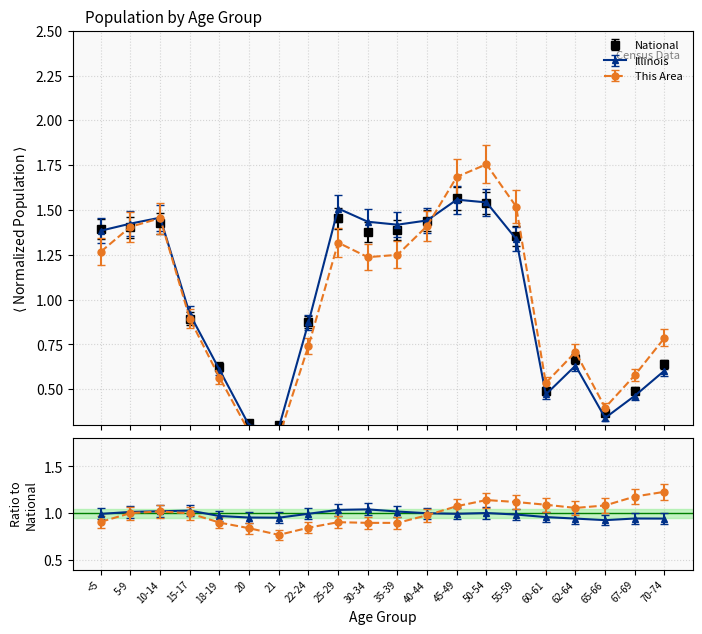

Reading left to right, what are all the values shown in this chart?

This Area: 1.3	1.4	1.5	0.9	0.6	0.3	0.2	0.7	1.3	1.2	1.2	1.4	1.7	1.8	1.5	0.5	0.7	0.4	0.6	0.8
Illinois: 1.4	1.4	1.5	0.9	0.6	0.3	0.3	0.9	1.5	1.4	1.4	1.4	1.6	1.5	1.3	0.5	0.6	0.3	0.5	0.6
National: 1.4	1.4	1.4	0.9	0.6	0.3	0.3	0.9	1.5	1.4	1.4	1.4	1.6	1.5	1.4	0.5	0.7	0.4	0.5	0.6